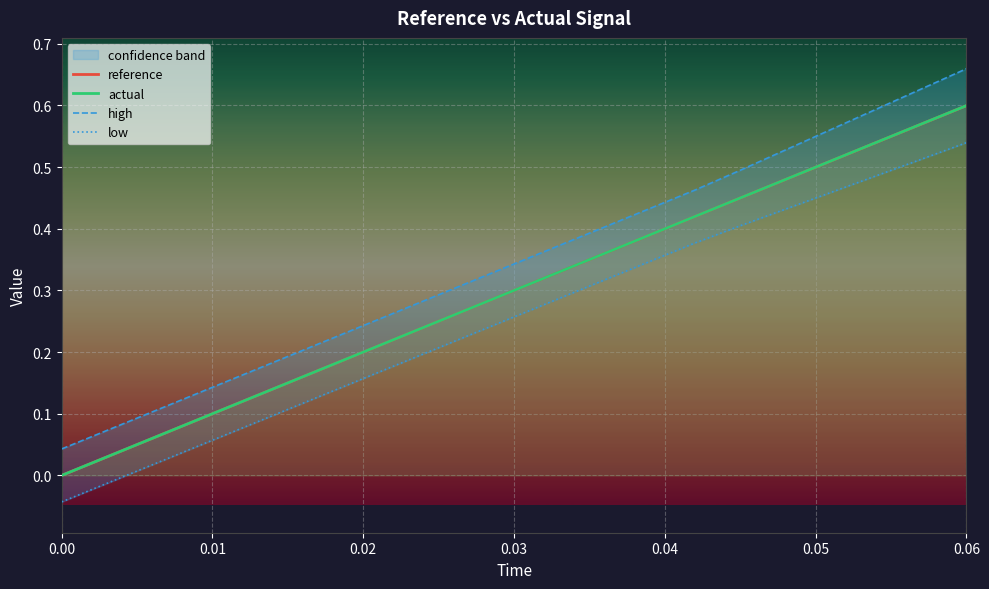

Which category has the highest value in the reference series?

0.06